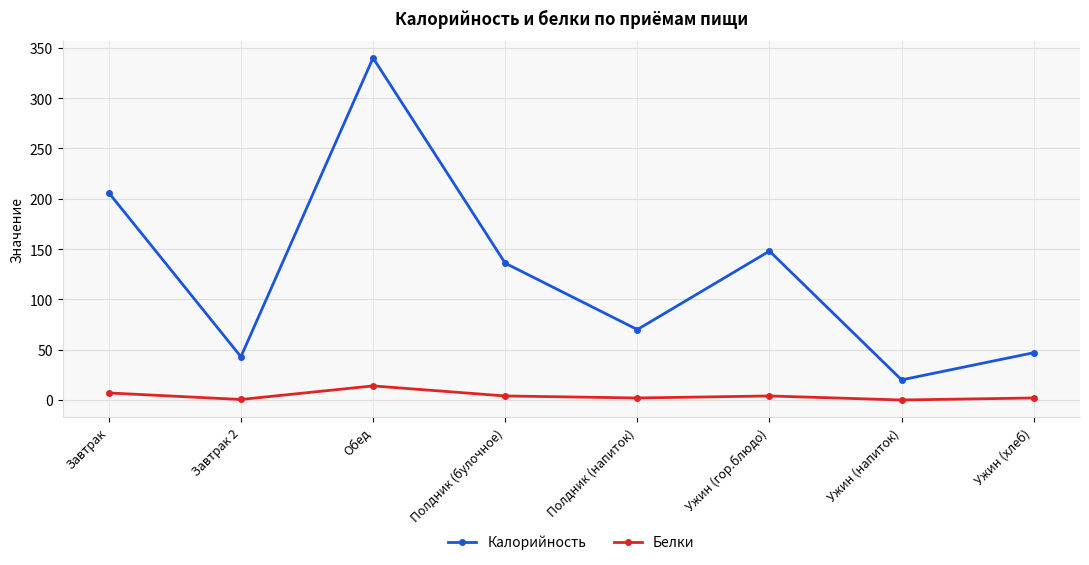

True or false: Калорийность and Белки cross at least once.

False